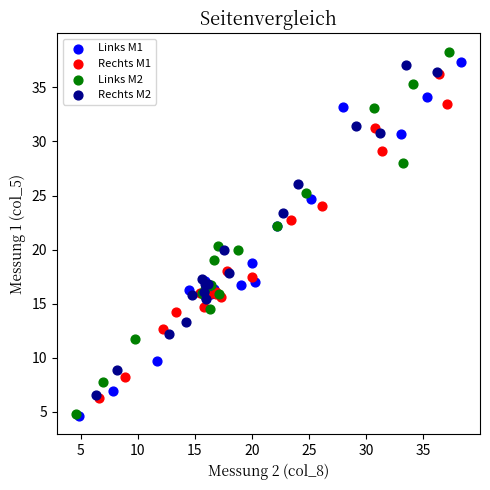

What are all the series names shown in the legend?

Links M1, Rechts M1, Links M2, Rechts M2